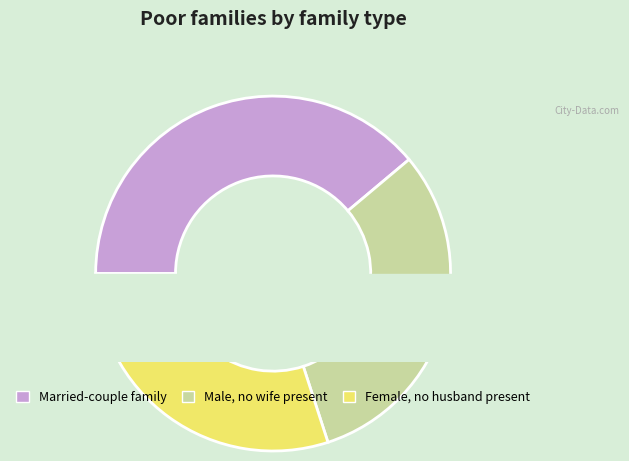

Does 5 account for over 50% of the chart?

No